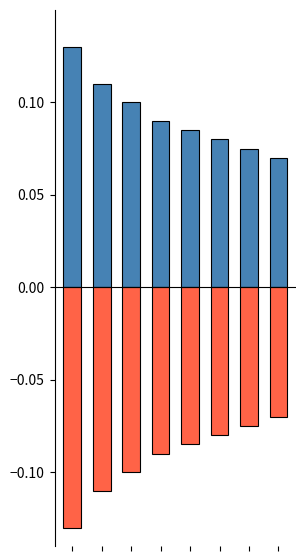

The Поступило series shows 0.0 at 1. True or false?

False